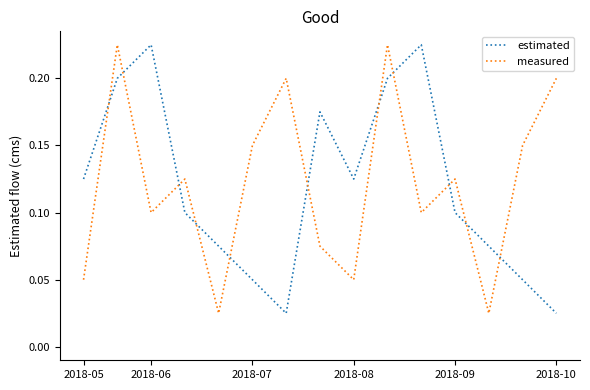

In measured, how many points are lower than both neighbors (excluding endpoints)?

5